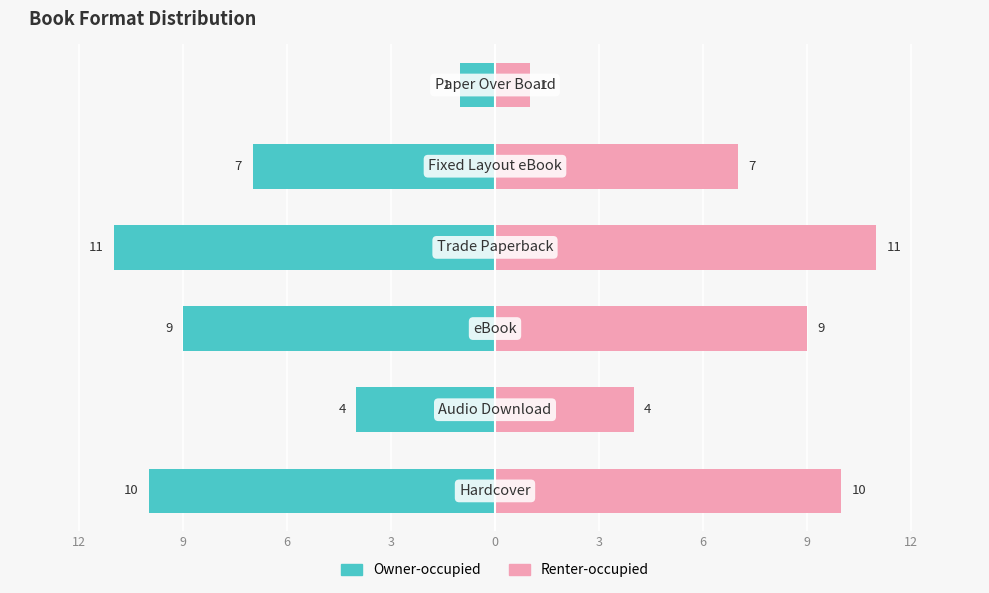

Reading right to left, list all the values displayed in this chart.

Owner-occupied: 3=-1	0=-7	3=-11	6=-9	9=-4	12=-10
Renter-occupied: 3=1	0=7	3=11	6=9	9=4	12=10